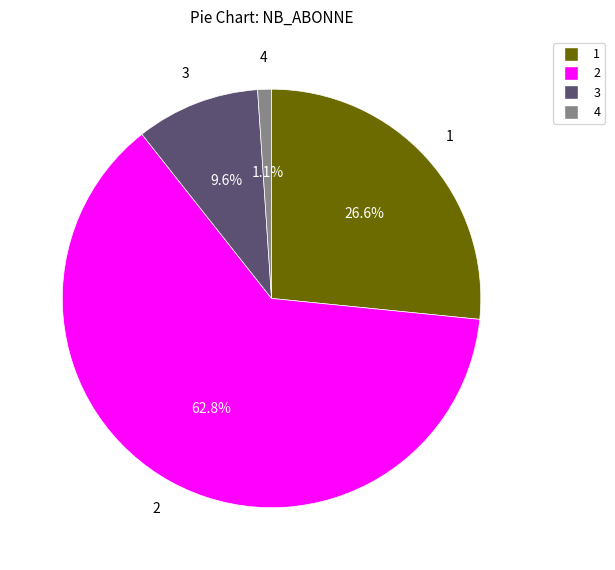

Count the number of slices in the pie.

4